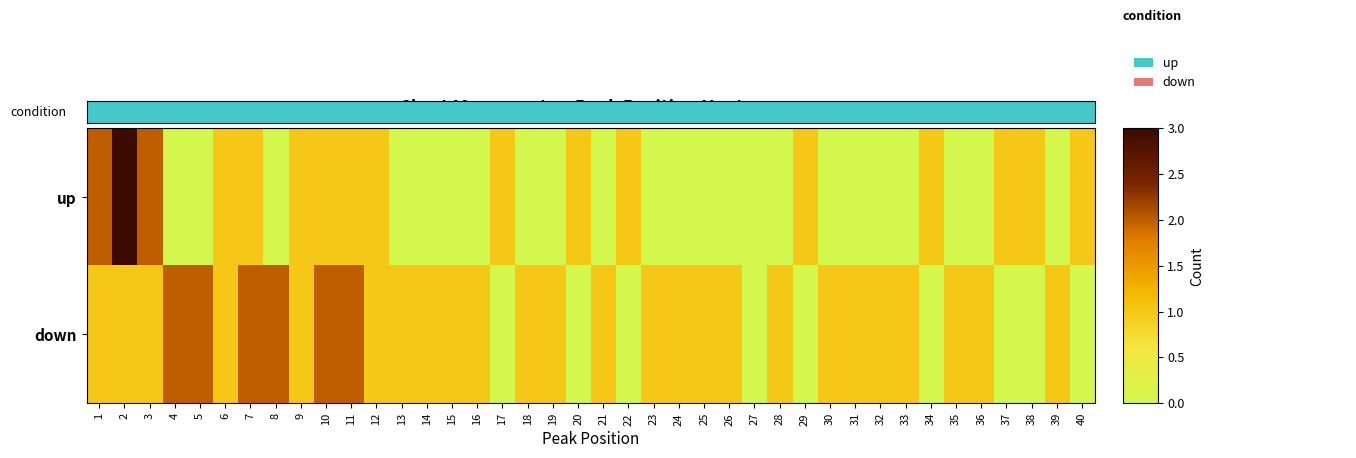

Between 12 and 40, which series saw the biggest shift?

down